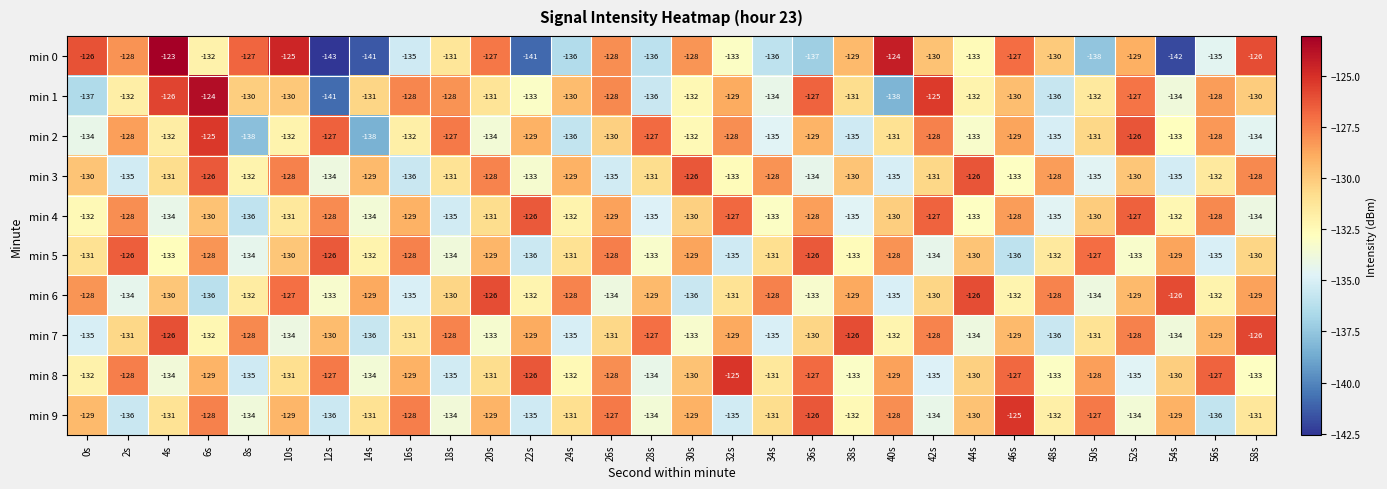

Count the number of categories in the chart.

30